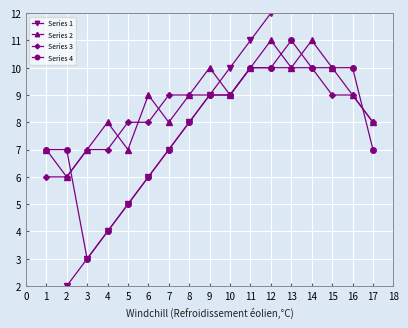

Reading left to right, list all the values displayed in this chart.

Series 1: 1	2	3	4	5	6	7	8	9	10	11	12	13	14	15	16	17
Series 2: 7	6	7	8	7	9	8	9	10	9	10	11	10	11	10	9	8
Series 3: 6	6	7	7	8	8	9	9	9	9	10	10	10	10	9	9	8
Series 4: 7	7	3	4	5	6	7	8	9	9	10	10	11	10	10	10	7